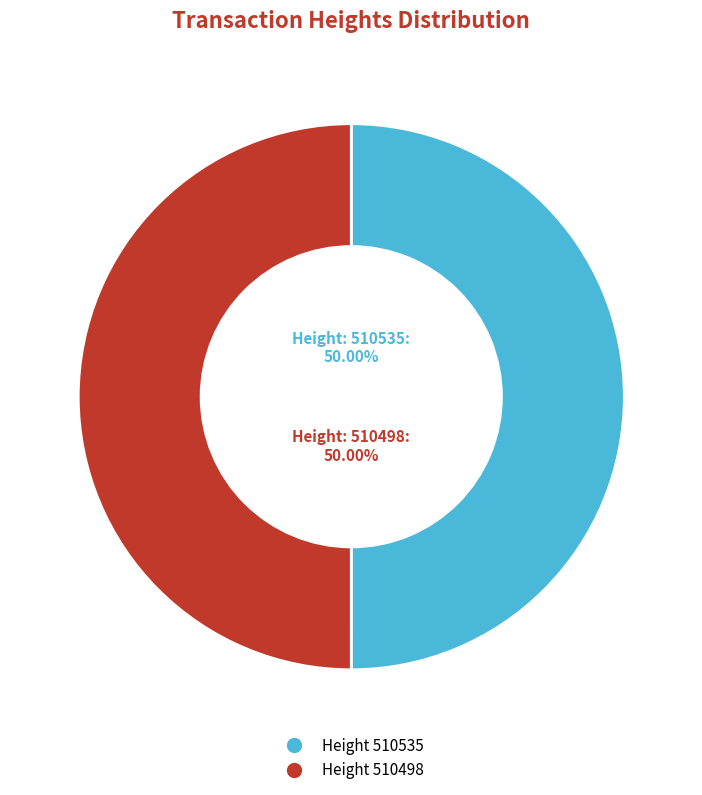

To the nearest percent, what is the average slice percentage?

50%